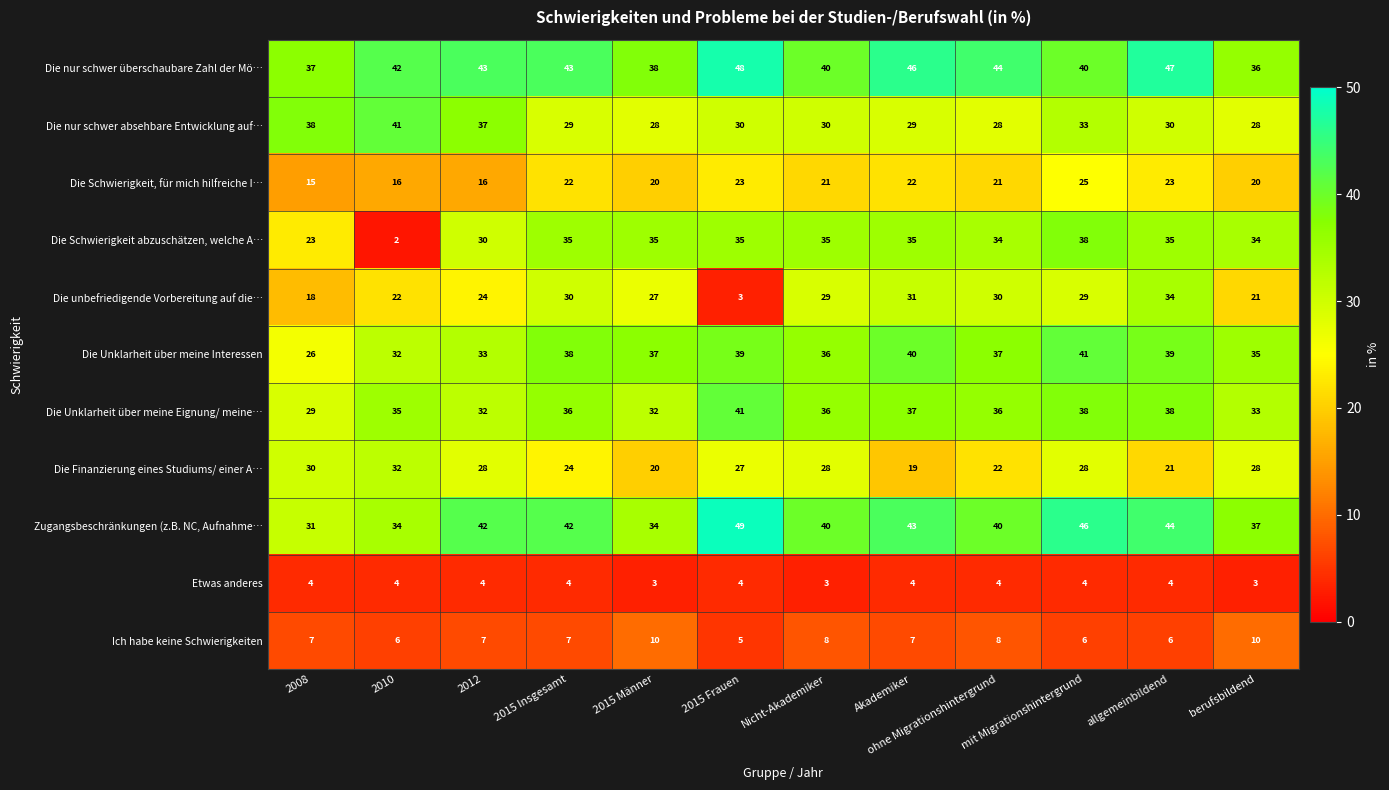

Which series has the largest range (max minus min)?

Die Schwierigkeit abzuschätzen, welche A…